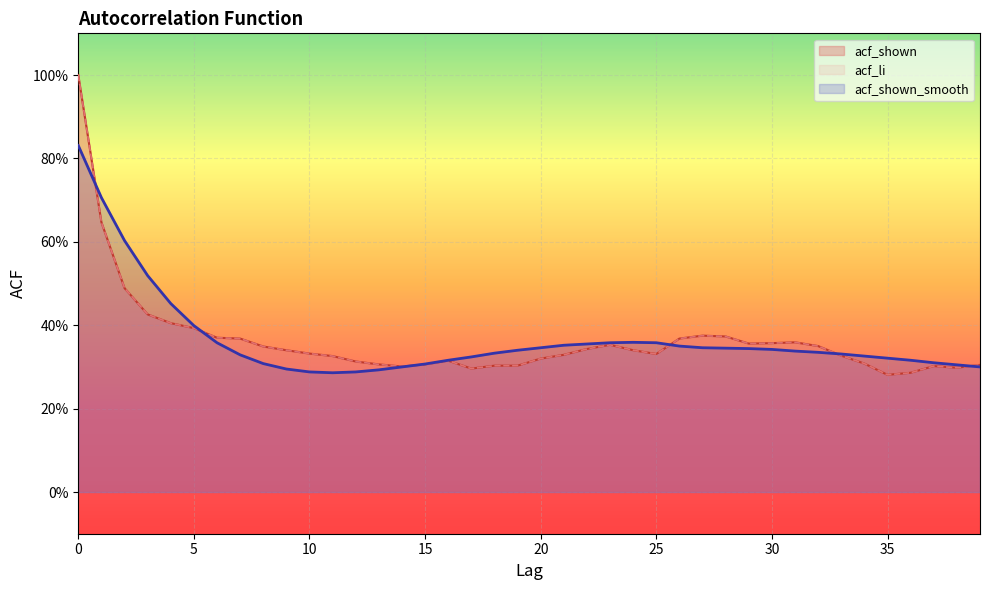

What is the average value of the acf_shown_smooth series?

0.4